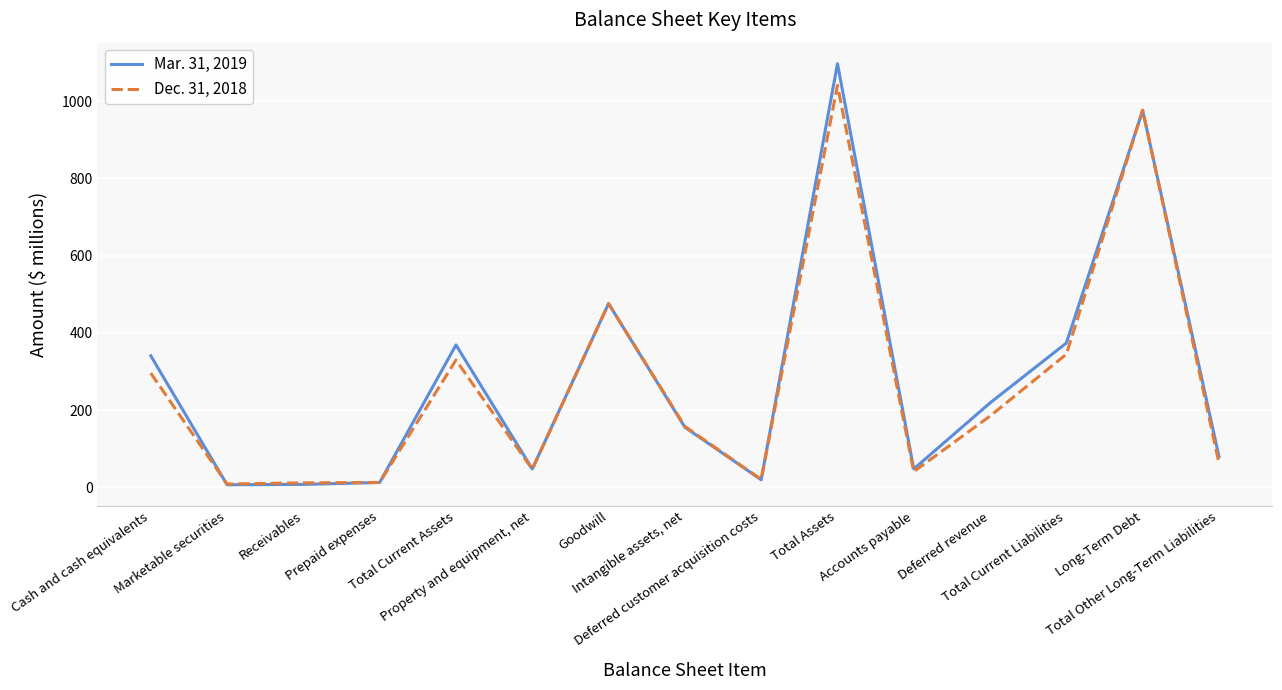

What is the greatest value displayed?

1097